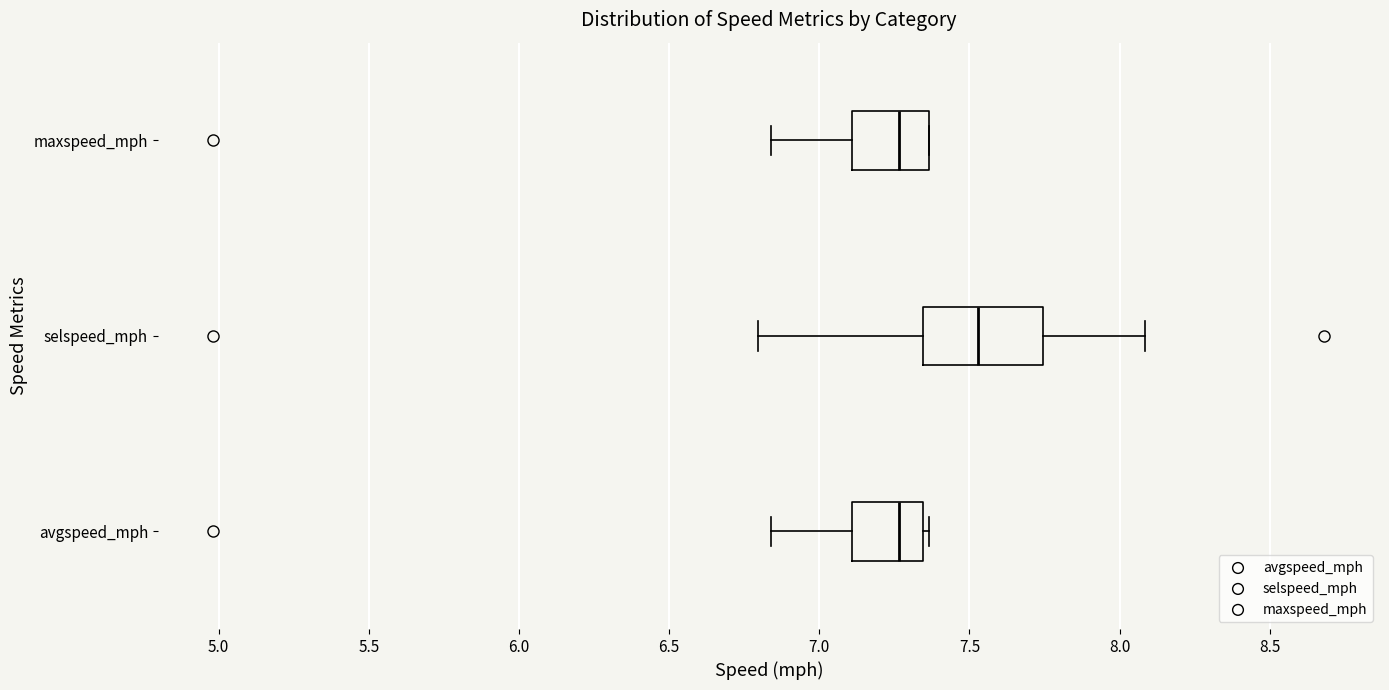

Reading bottom to top, transcribe this box plot: for each box, give where its median line is, the range the box spans, and where its two whiskers end, as read against the x-axis. The values are not printed on the chart, so give them approximately, as read against the axis.

avgspeed_mph: median 7.25, box 7.10 to 7.35, whiskers 6.85 to 7.35 (just right of the box's right edge)
selspeed_mph: median 7.55, box 7.35 to 7.75, whiskers 6.80 to 8.10
maxspeed_mph: median 7.25, box 7.10 to 7.35, whiskers 6.85 to 7.35